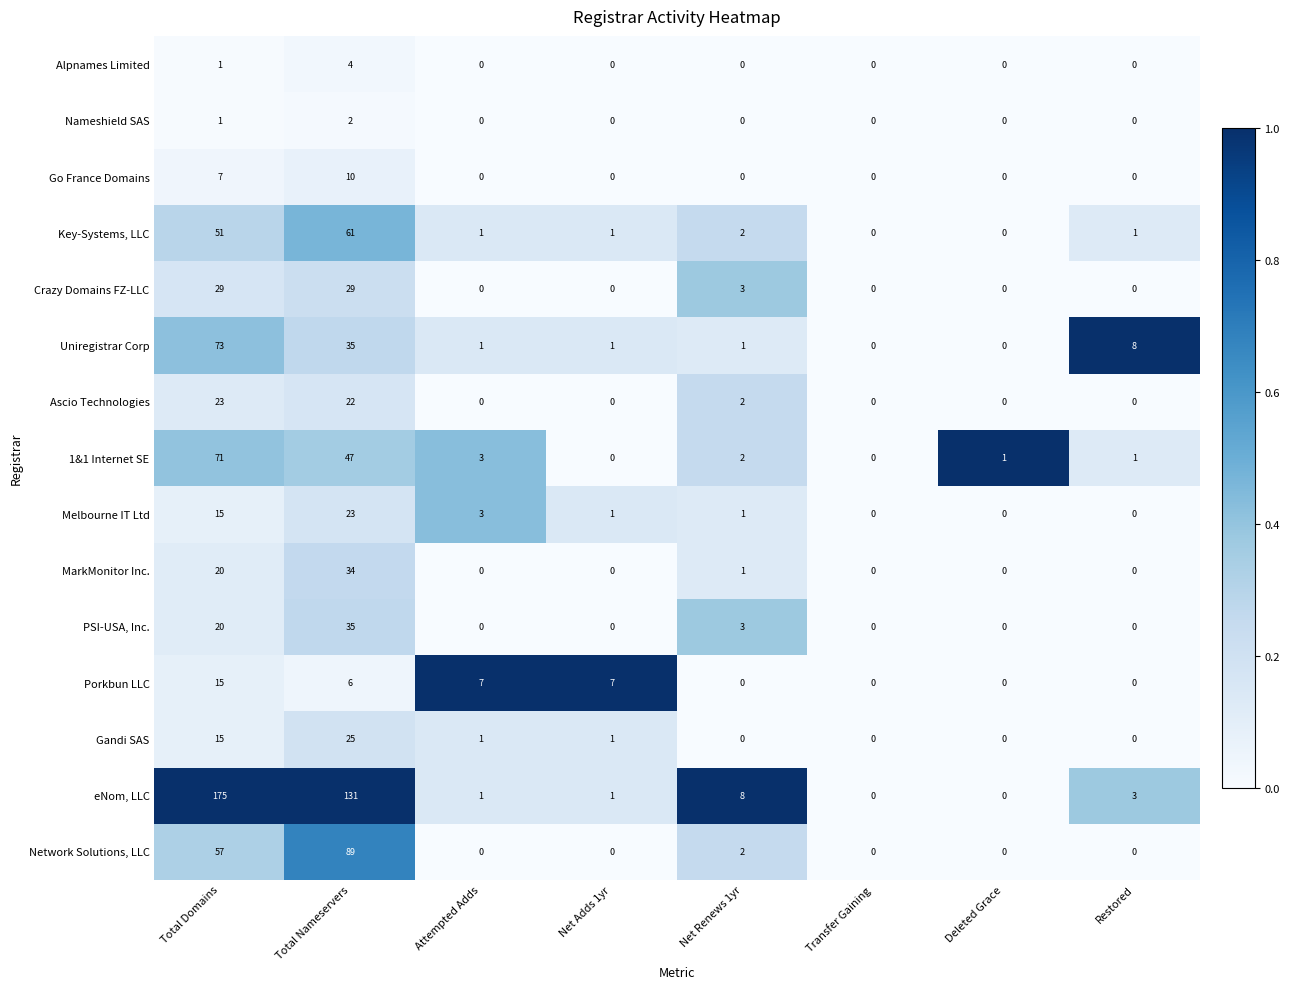

Which series has the widest spread of values?

eNom, LLC